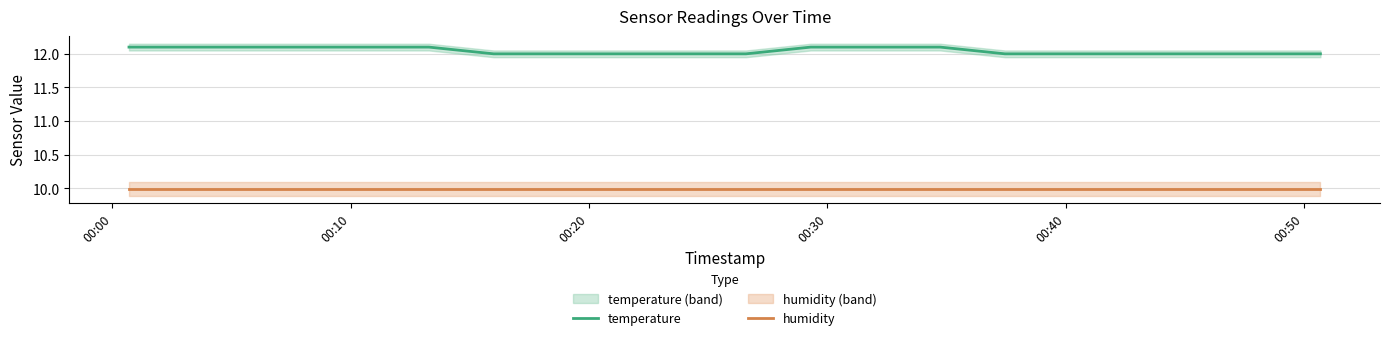

What is the lowest value of the temperature series?

12.0